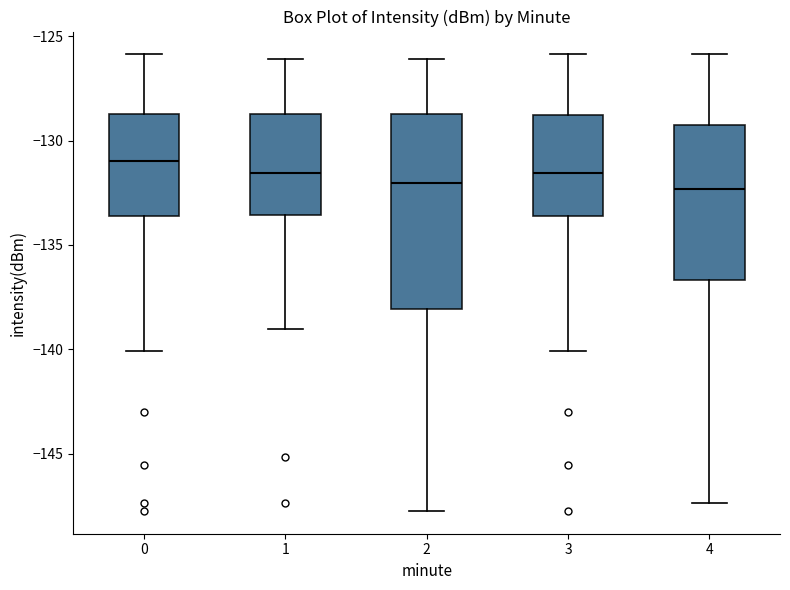

Comparing the boxes themselves (not the whiskers), which one is the tallest?

2